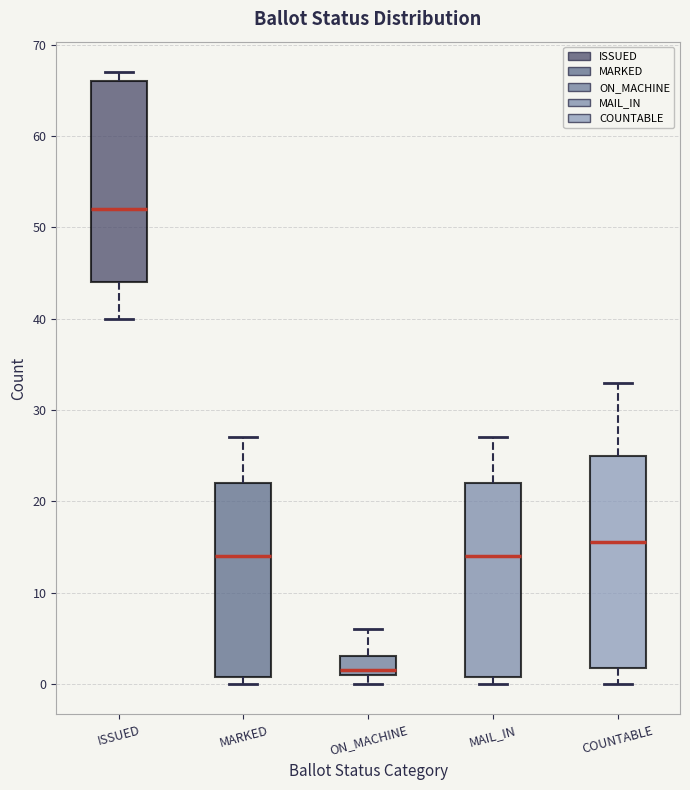

Reading left to right, transcribe this box plot: for each box, give where its median line is, the range the box spans, and where its two whiskers end, as read against the y-axis. The values are not printed on the chart, so give them approximately, as read against the axis.

ISSUED: median 52, box 44 to 66, whiskers 40 to 67
MARKED: median 14, box 1 to 22, whiskers 0 to 27
ON_MACHINE: median 2, box 1 to 3, whiskers 0 to 6
MAIL_IN: median 14, box 1 to 22, whiskers 0 to 27
COUNTABLE: median 16, box 2 to 25, whiskers 0 to 33